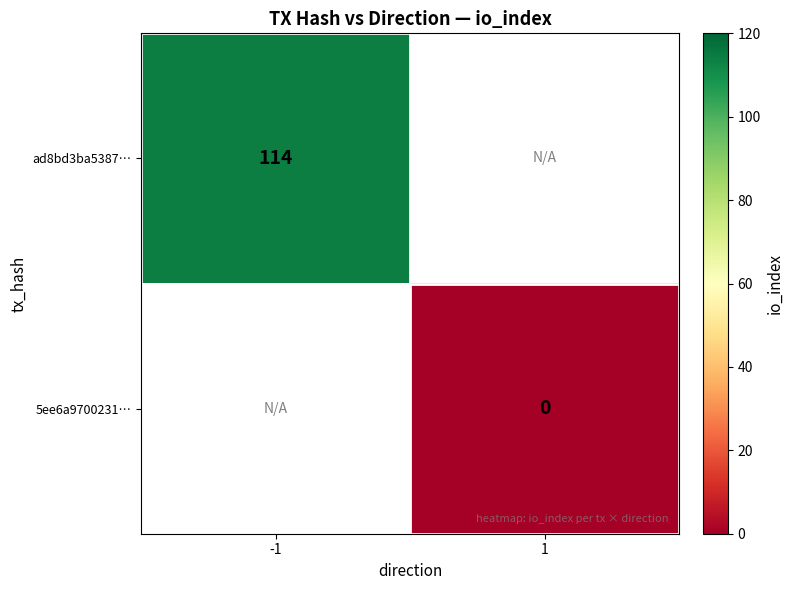

Is the value of ad8bd3ba5387… at -1 greater than the value of 5ee6a9700231… at 1?

Yes